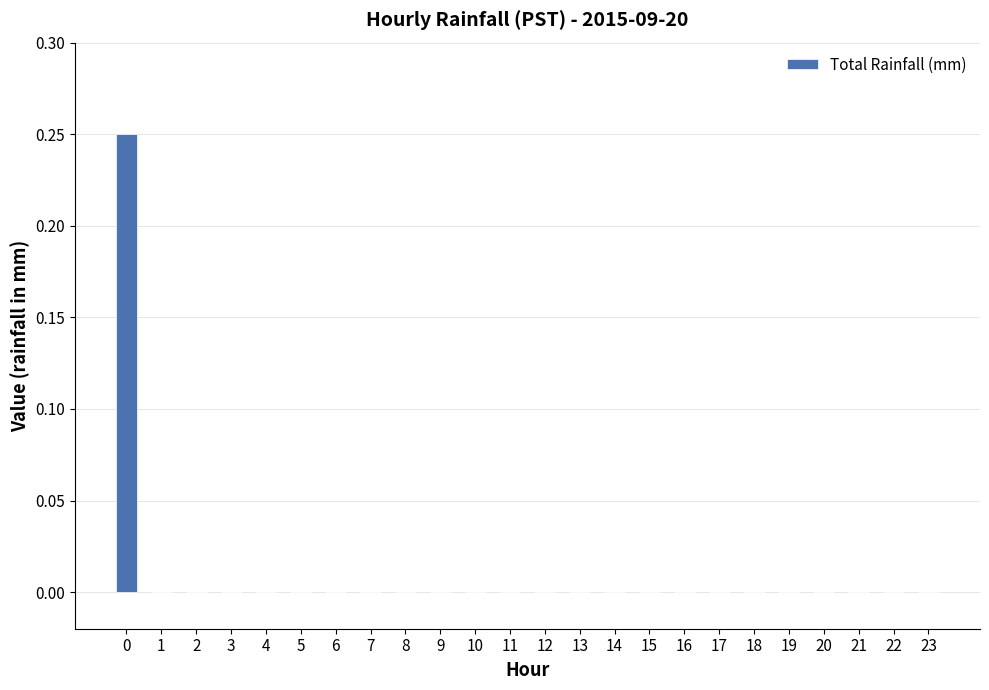

Is it true that the value at 16 is 0.0?

True